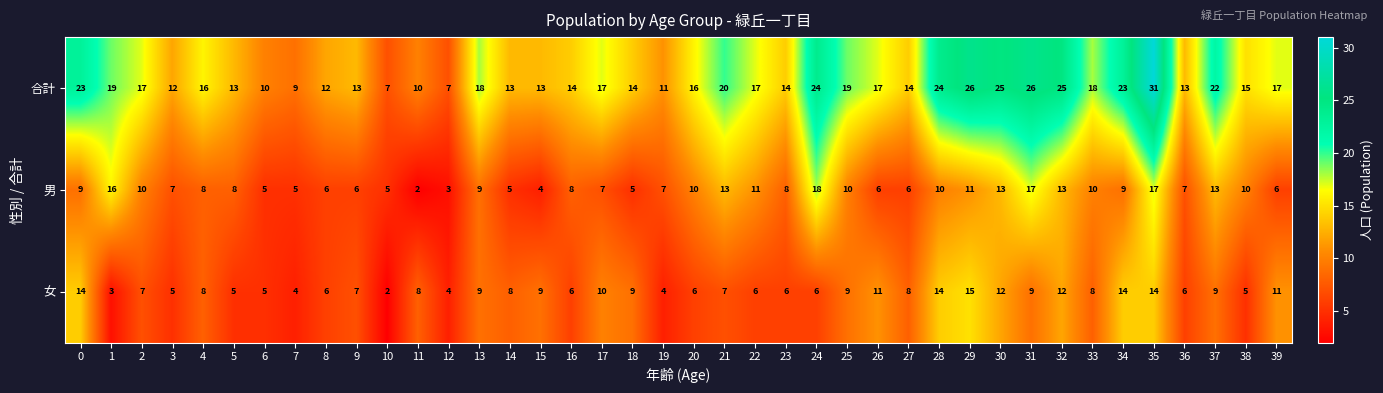

Which category has the highest value across all series?

35